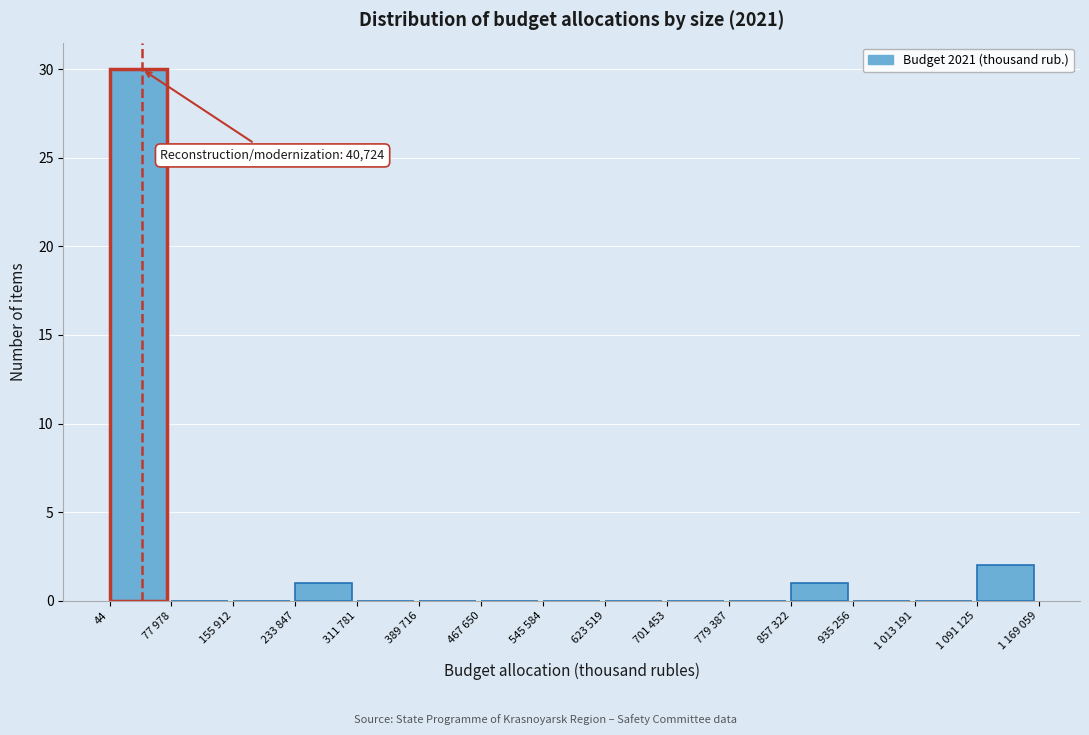

Reading left to right, transcribe all the data shown in this chart.

44=30	77 978=0	155 912=0	233 847=1	311 781=0	389 716=0	467 650=0	545 584=0	623 519=0	701 453=0	779 387=0	857 322=1	935 256=0	1 013 191=0	1 091 125=2